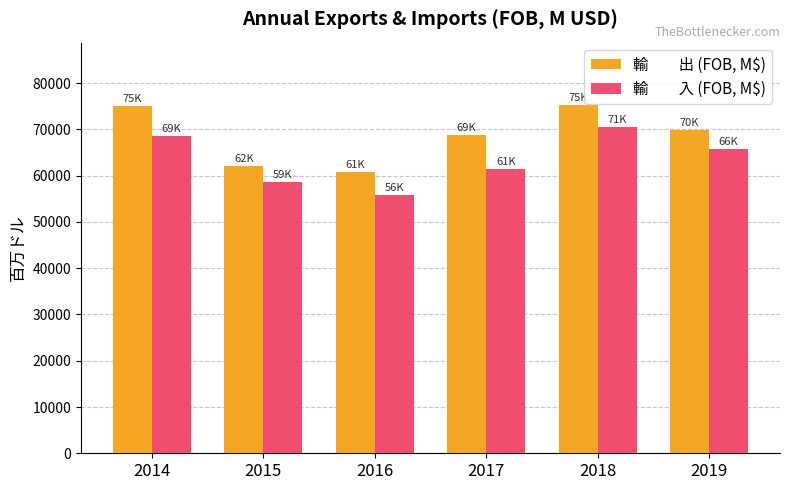

What is the total value across all series at 2018?

145755.6